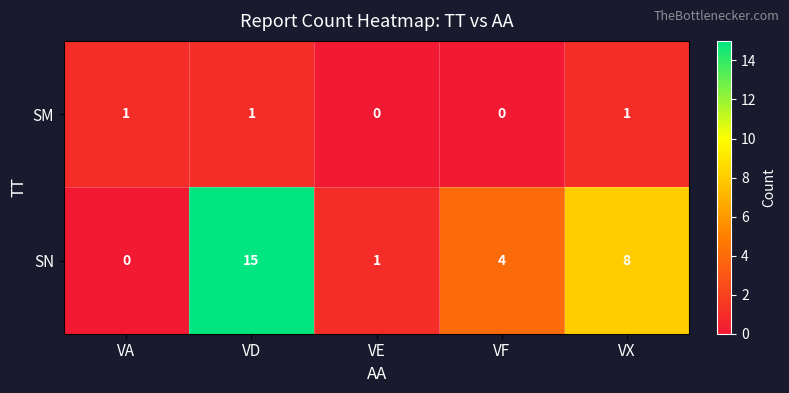

Count the number of categories in the chart.

5